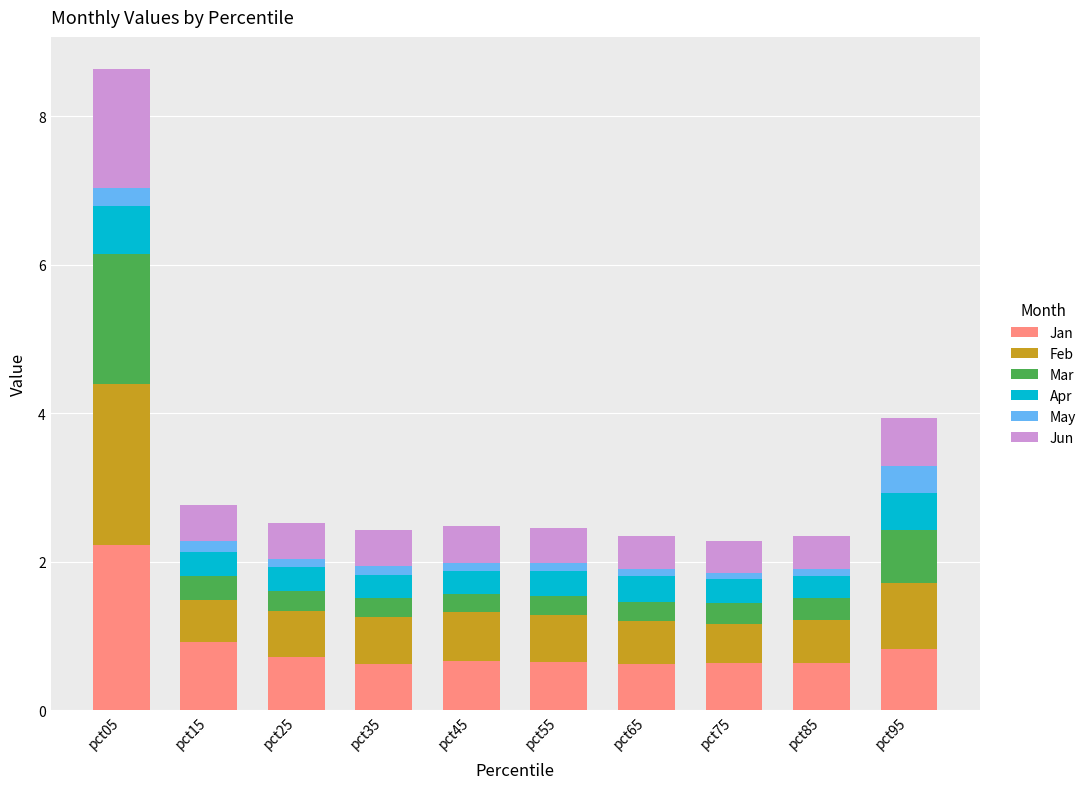

What is the difference between the second highest and second lowest values in the Jan series?

0.3